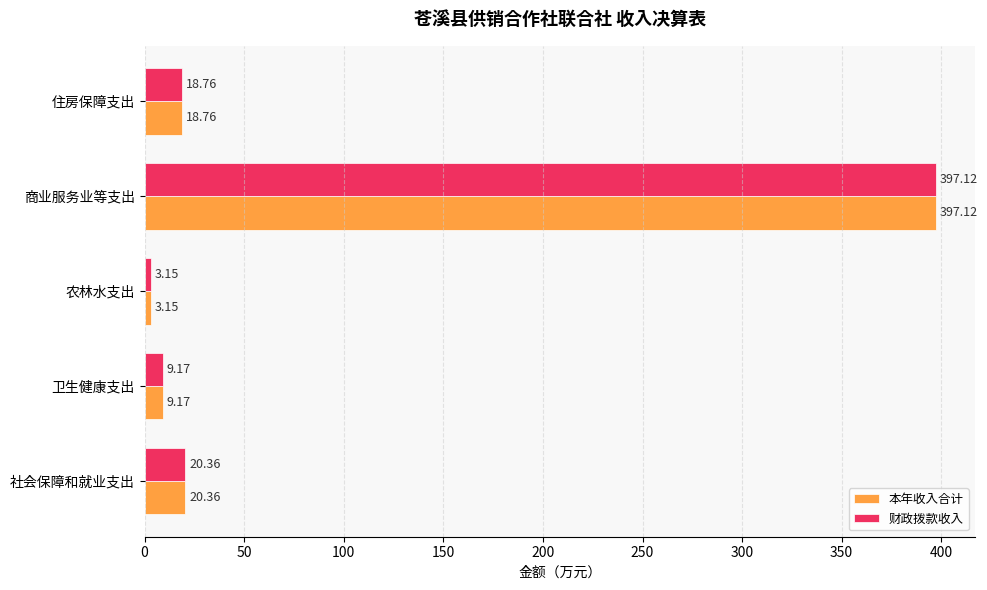

At which label is 本年收入合计 closest to 200?

社会保障和就业支出